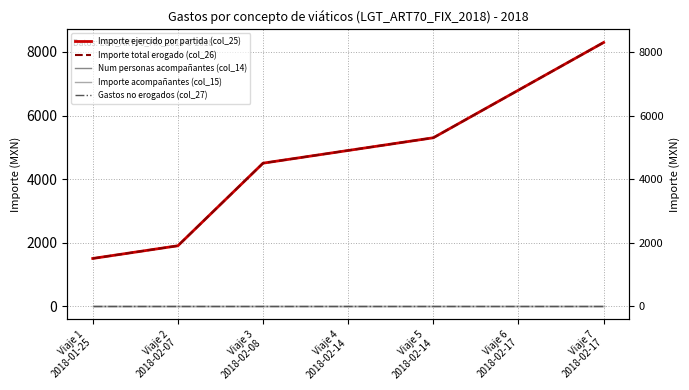

Rank the series by their maximum value, from highest to lowest.

Importe ejercido por partida (col_25), Importe total erogado (col_26), Num personas acompañantes (col_14), Importe acompañantes (col_15), Gastos no erogados (col_27)